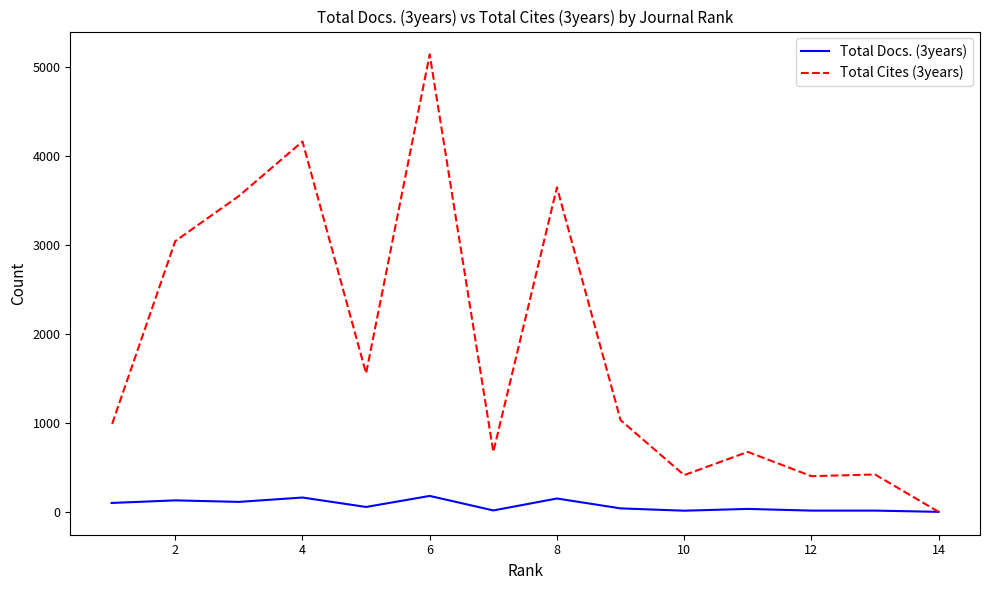

True or false: Total Cites (3years) and Total Docs. (3years) intersect in this chart.

False